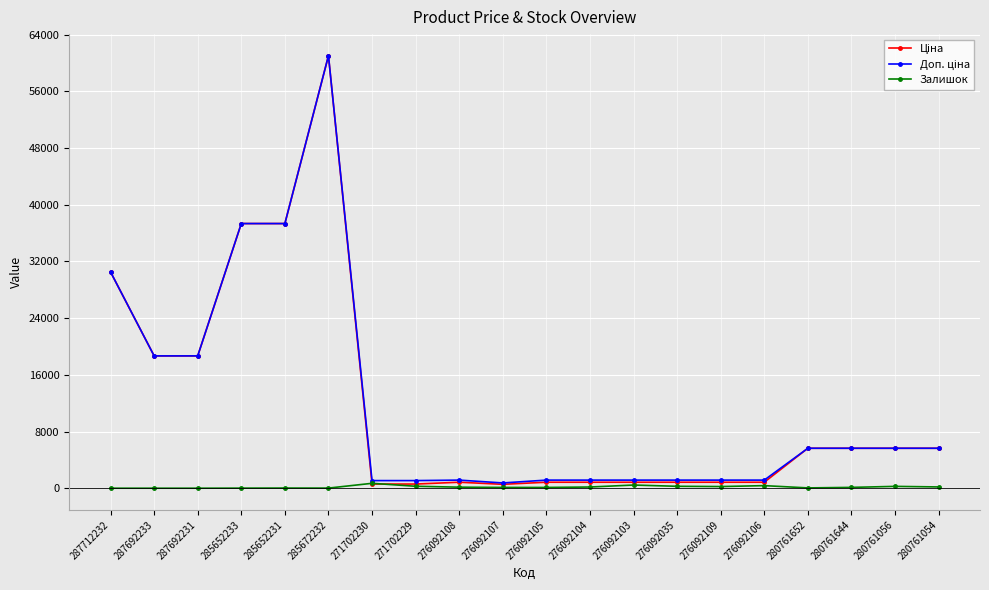

What position from the right is 285672232?

15